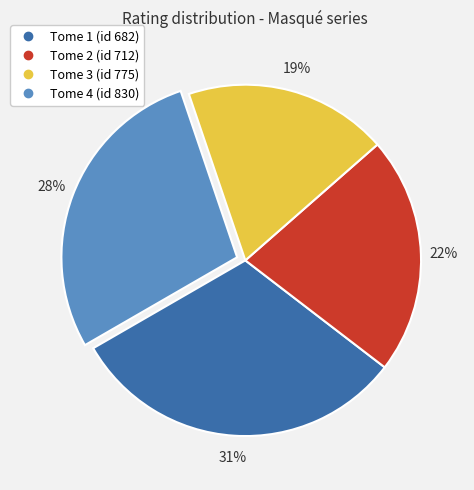

To the nearest percent, what is the difference between the Tome 3 (id 775) and Tome 4 (id 830) slice percentages?

9%